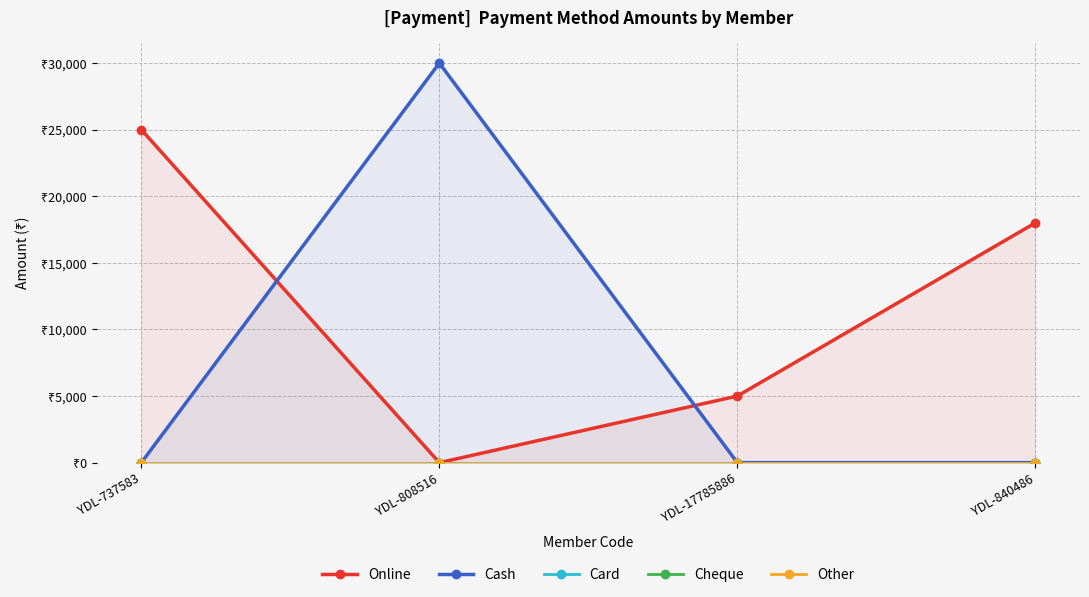

Which category has the highest value in the Cheque series?

YDL-737583